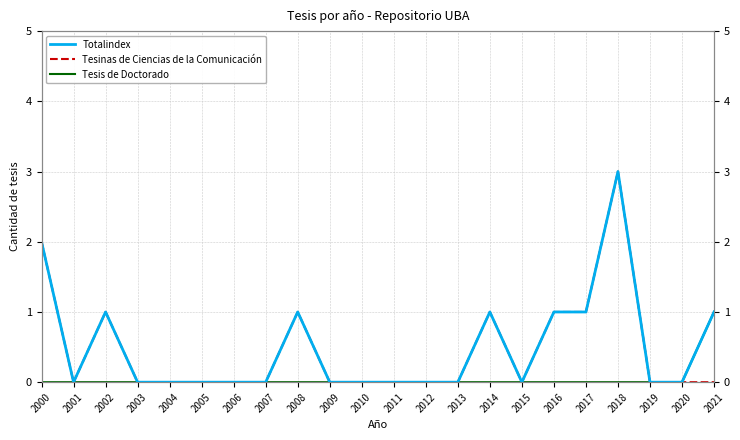

What are all the series names shown in the legend?

Totalindex, Tesinas de Ciencias de la Comunicación, Tesis de Doctorado